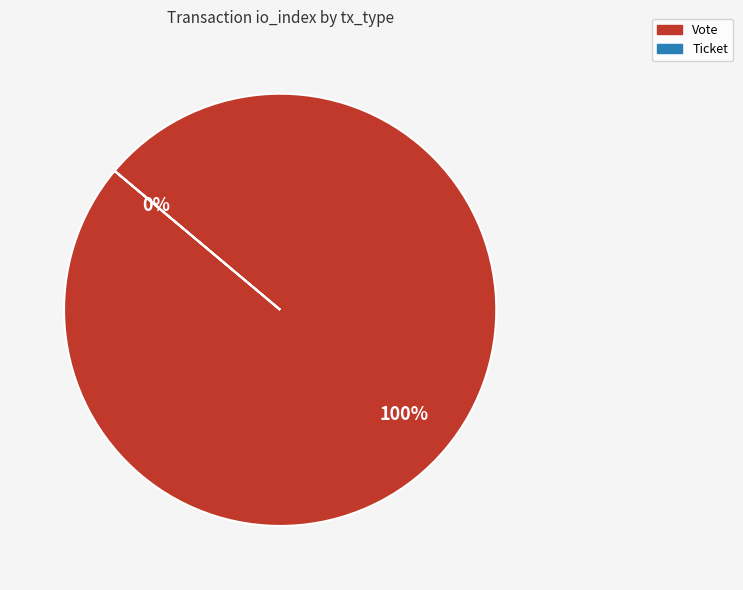

What is the smallest slice in the pie chart?

Ticket